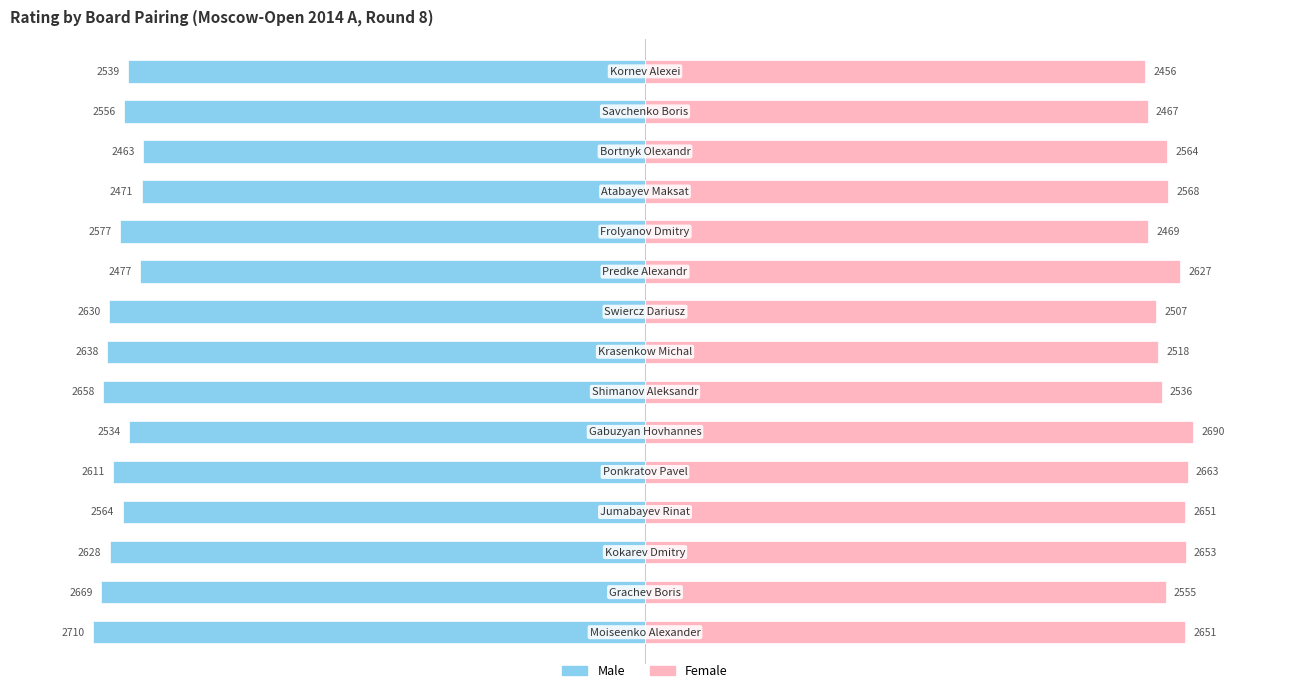

At 12, list the series in order from smallest to largest.

Male, Female